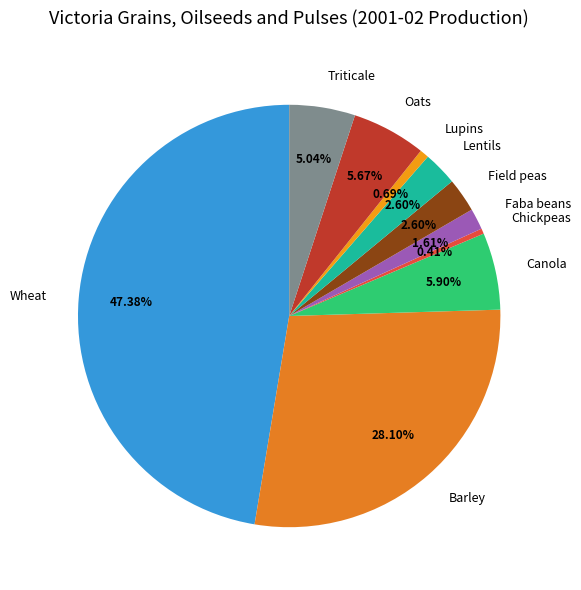

Count the number of slices in the pie.

10